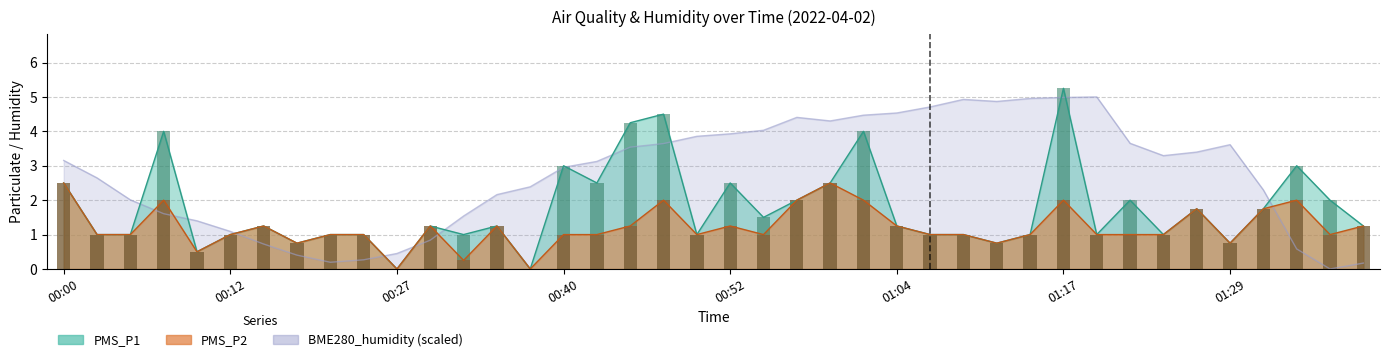

What is the average value of the PMS_P2 series?

1.2